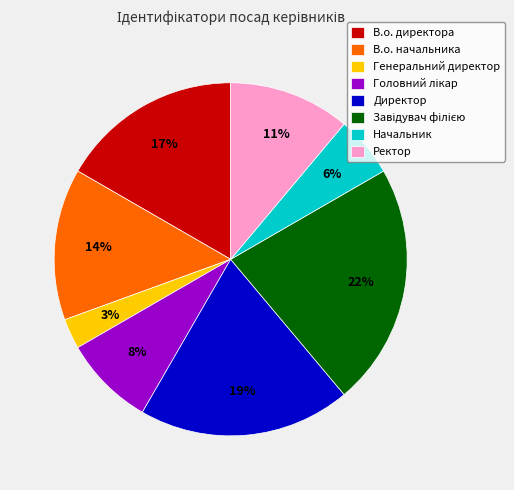

Does В.о. начальника account for over 50% of the chart?

No